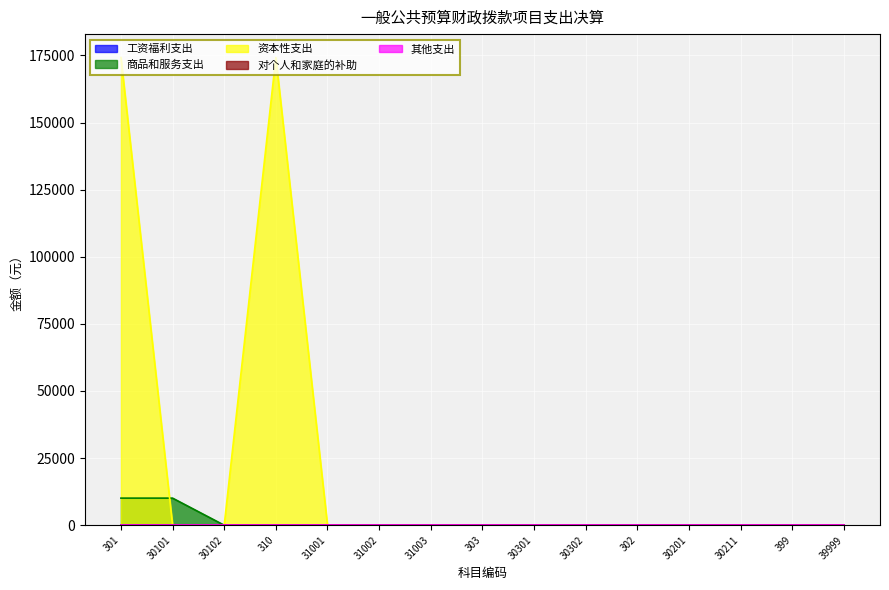

Which series has the largest range (max minus min)?

资本性支出